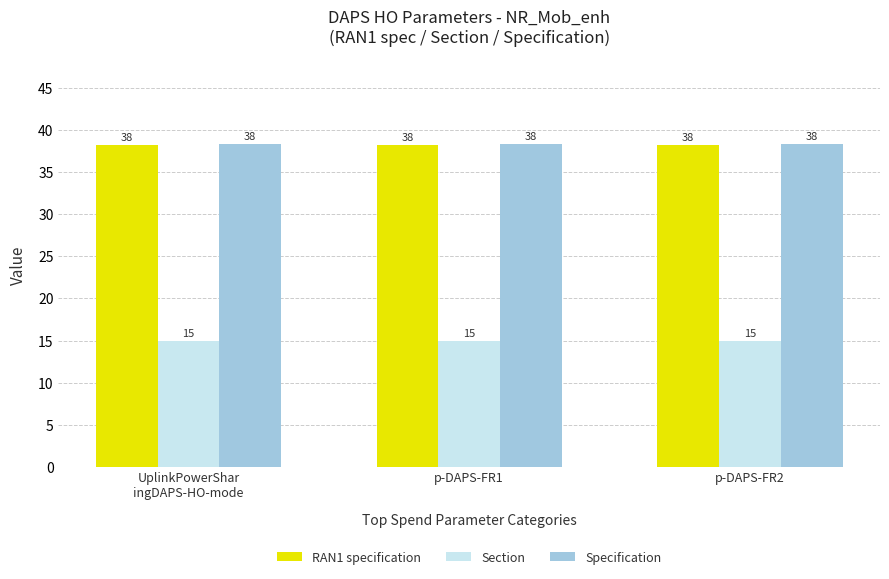

How many bars are there in each group?

3